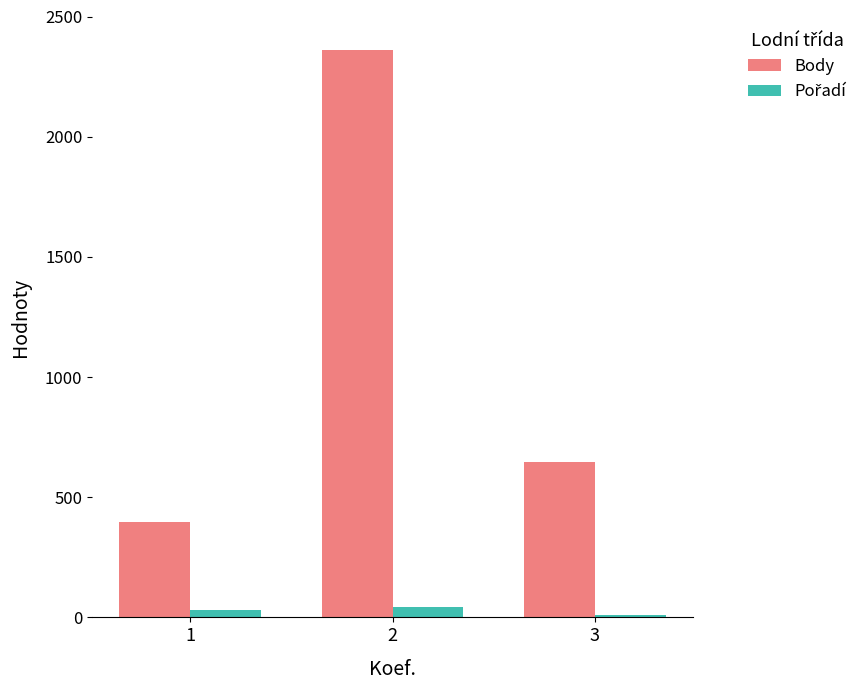

How many bars are there in each group?

2